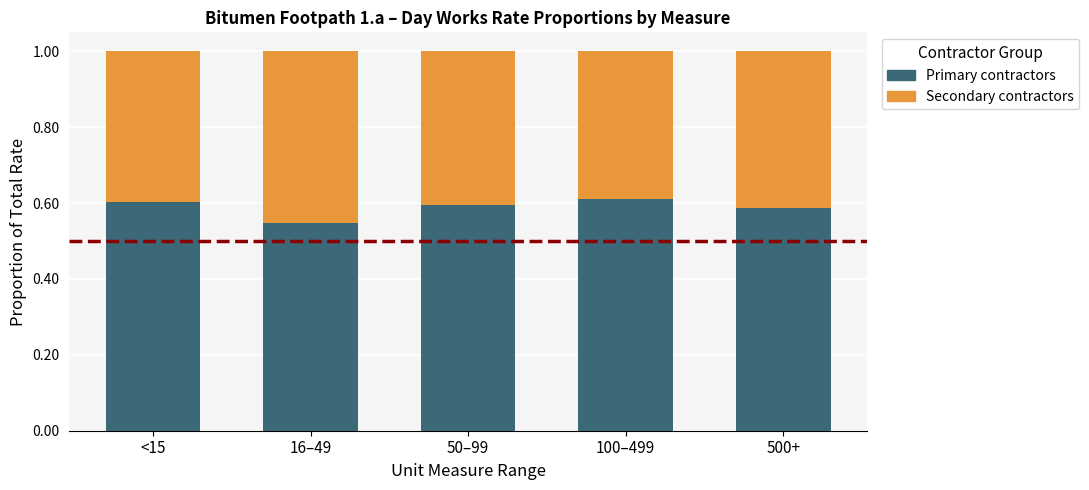

What is the total value across all series at <15?

1.0